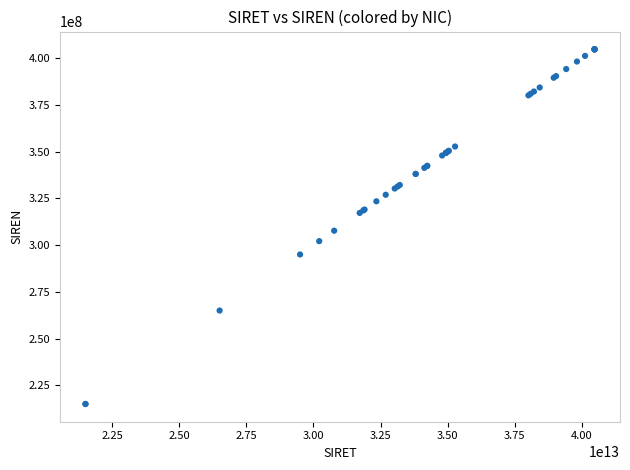

What Y value in the scatter plot is closest to 309890227?

307717116